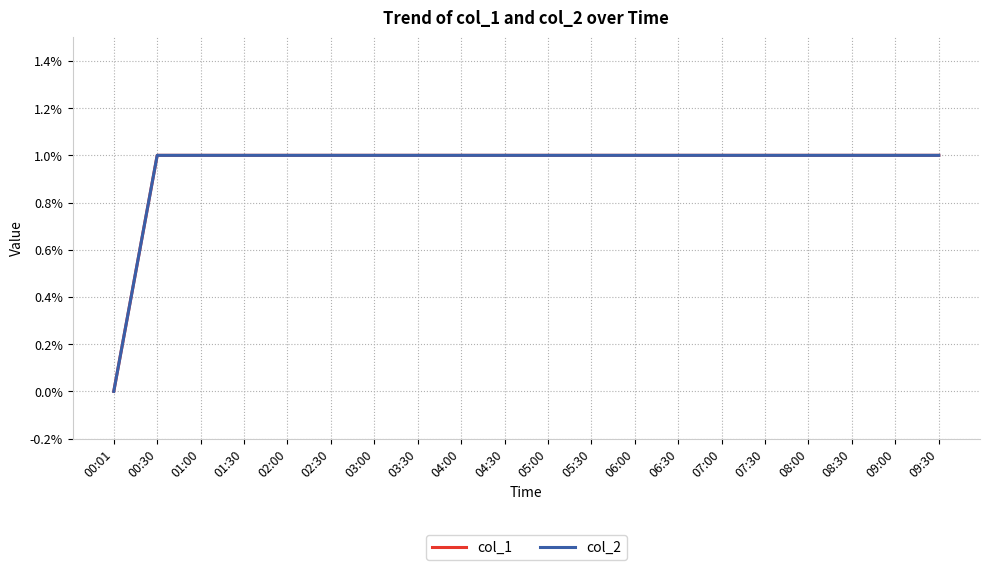

Is this an area chart (filled region under the line)?

No